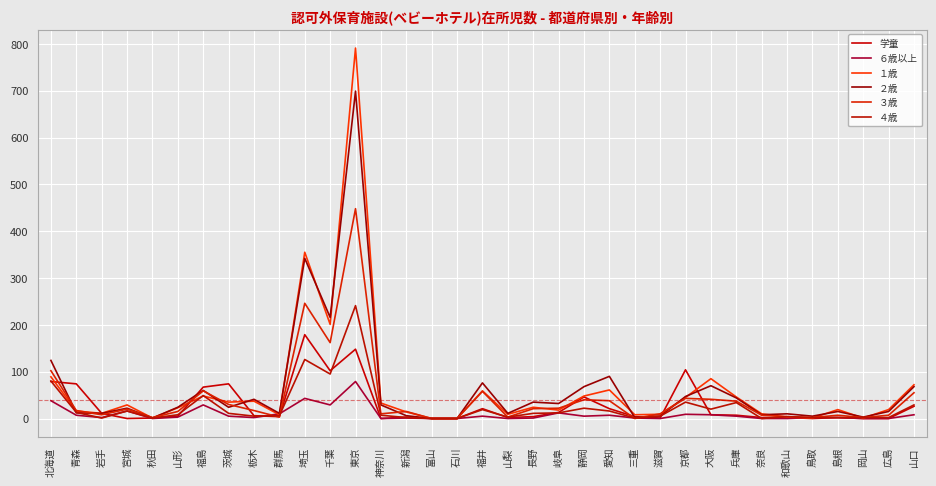

What is the difference between the ６歳以上 values at 福井 and 山口?

3